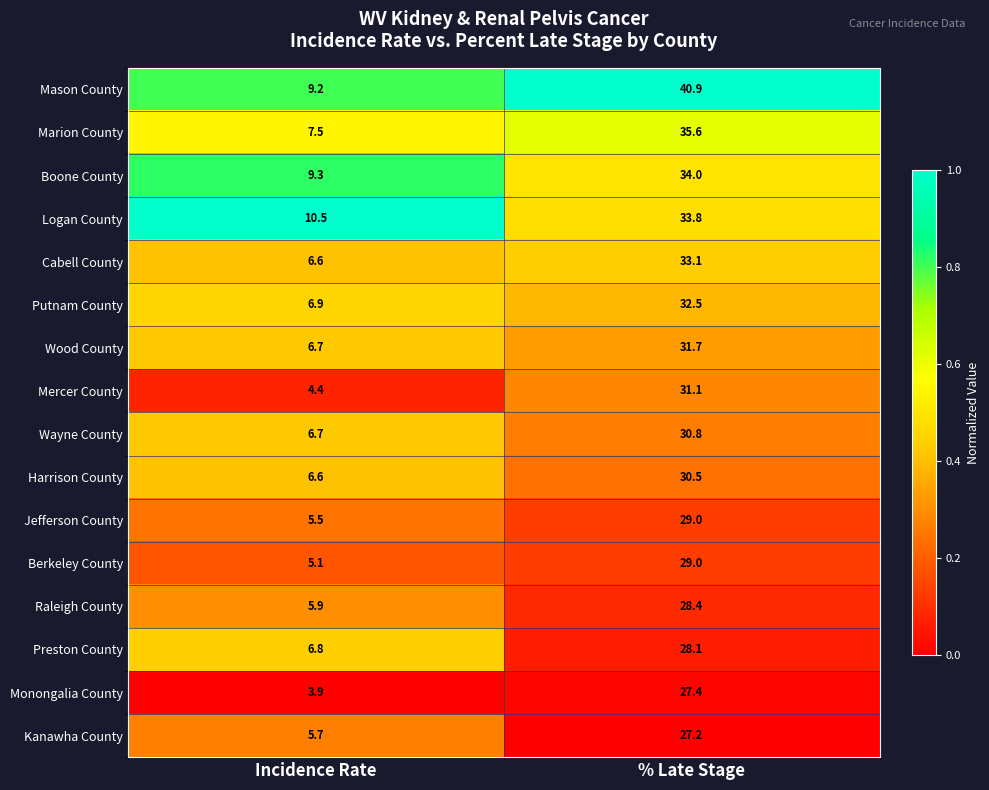

Is it true that Logan County equals 33.8 at % Late Stage?

True